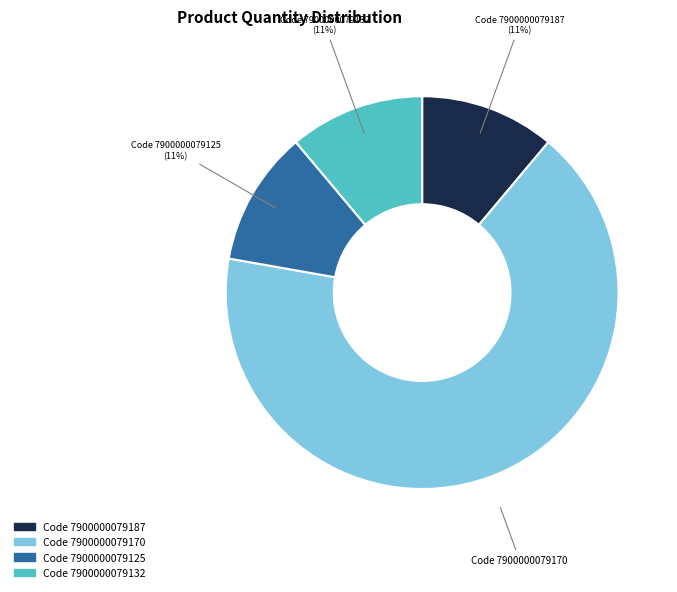

Does any single category account for the majority?

Yes